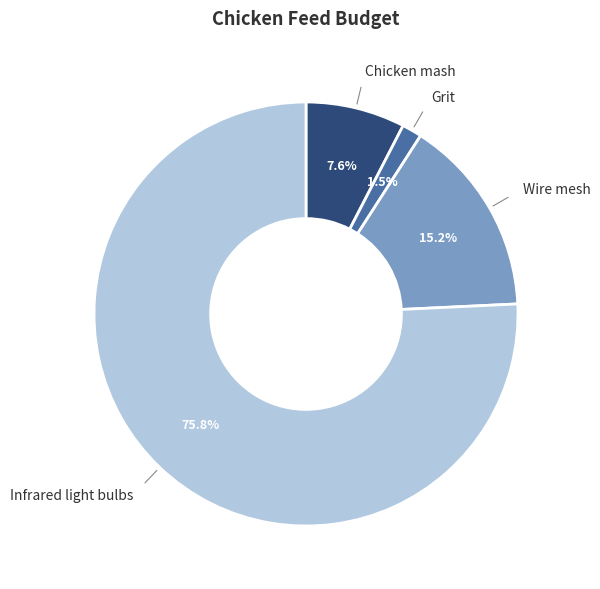

Does any single category account for the majority?

Yes